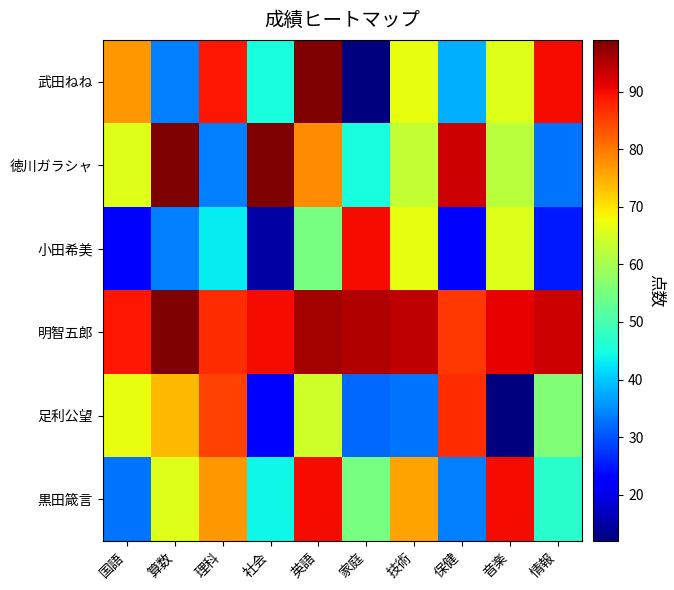

At which category is the sum across all series the highest?

英語